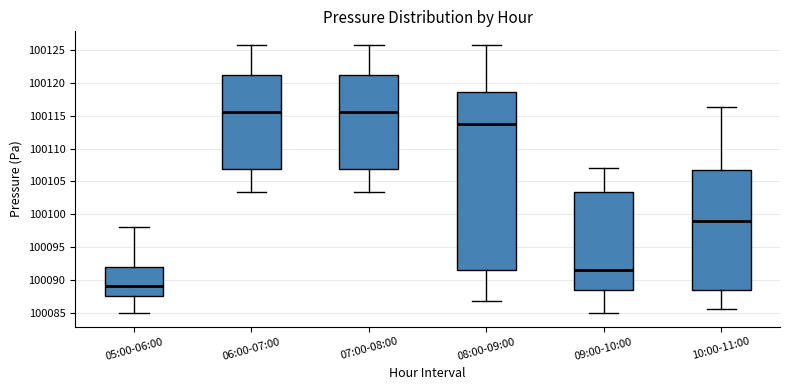

Where does the lower whisker of the box for 07:00-08:00 end on the y-axis? The values are not printed on the chart, so give them approximately, as read against the axis.

100103.5